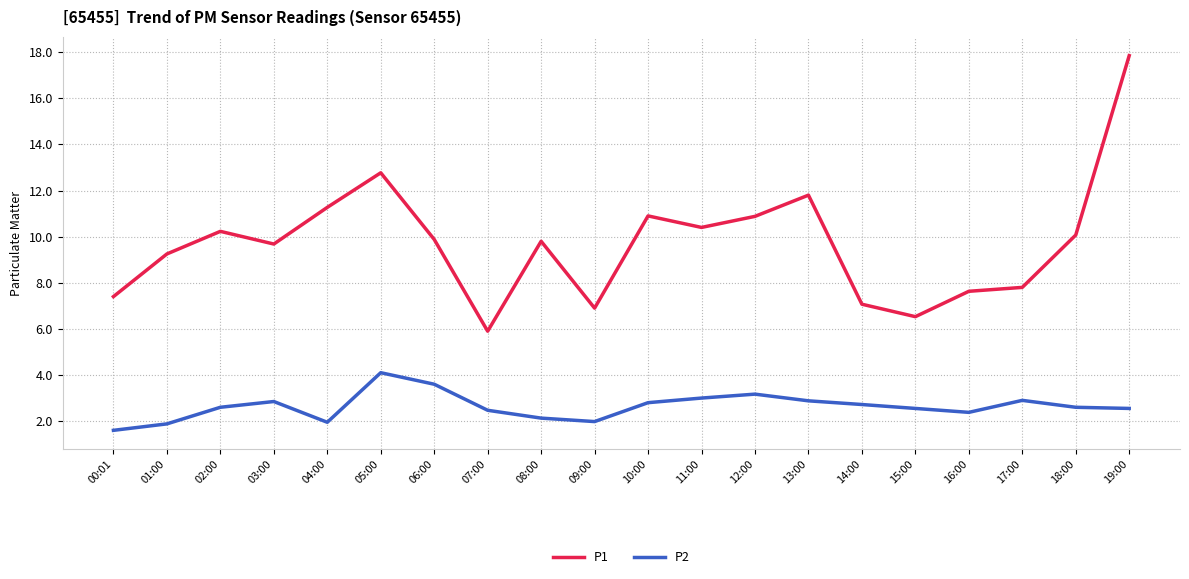

What is the minimum value shown in the chart?

1.6